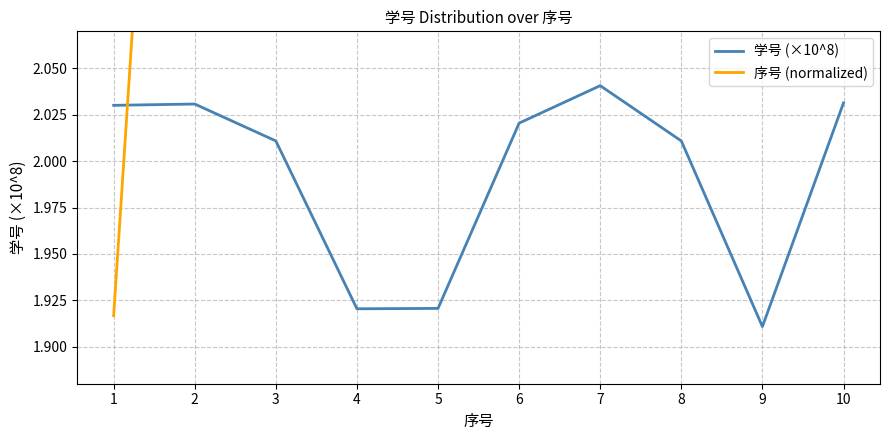

Reading left to right, extract all data points from this chart.

学号 (×10^8): 1=2.0	2=2.0	3=2.0	4=1.9	5=1.9	6=2.0	7=2.0	8=2.0	9=1.9	10=2.0
序号 (normalized): 1=1.9	2=2.6	3=3.2	4=3.9	5=4.6	6=5.2	7=5.9	8=6.6	9=7.2	10=7.9